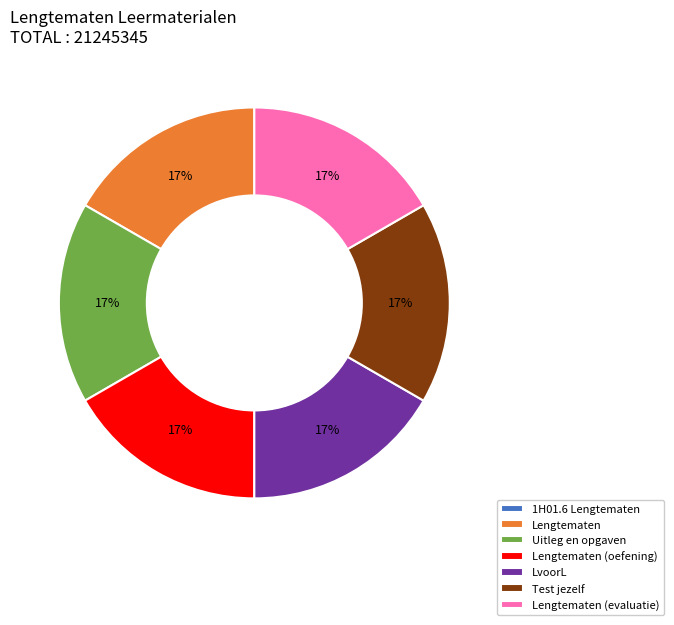

Approximately how many times larger is the value at Uitleg en opgaven compared to Lengtematen (oefening)?

1.0